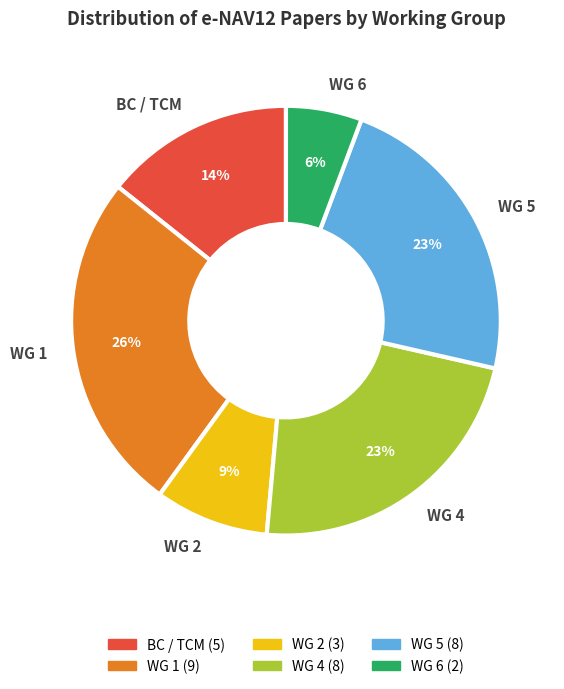

Does WG 2 represent more than half of the total?

No